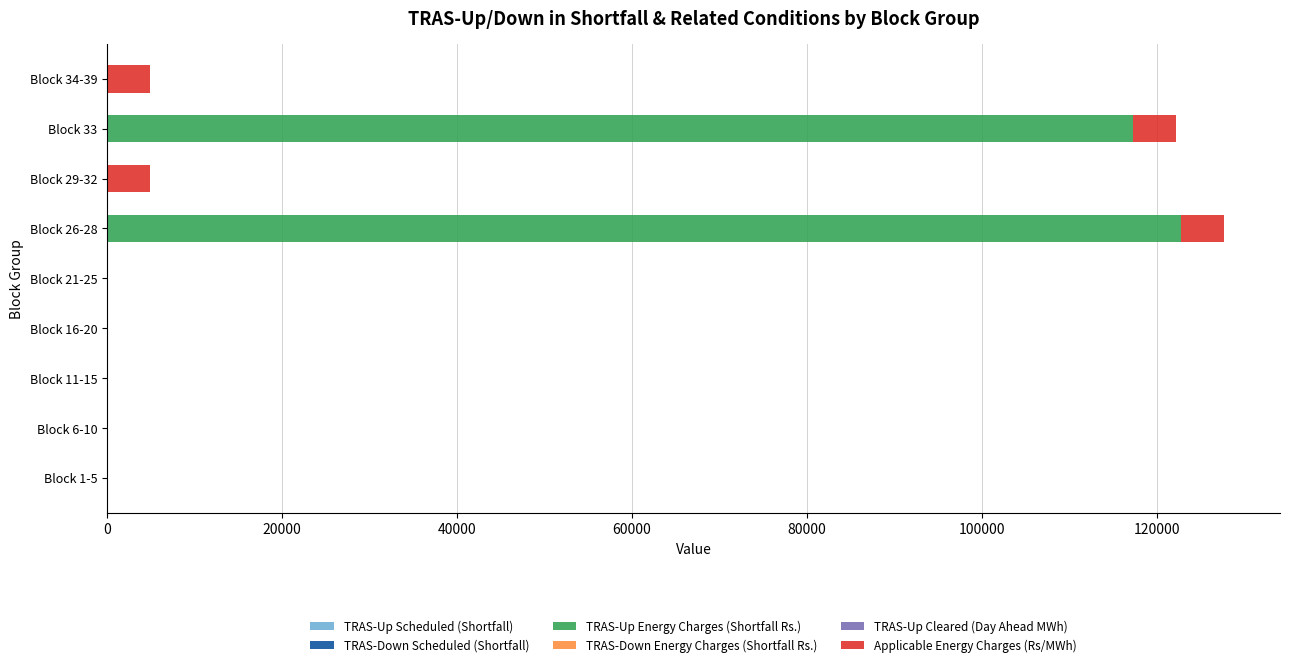

Which series has the largest range (max minus min)?

TRAS-Up Energy Charges (Shortfall Rs.)